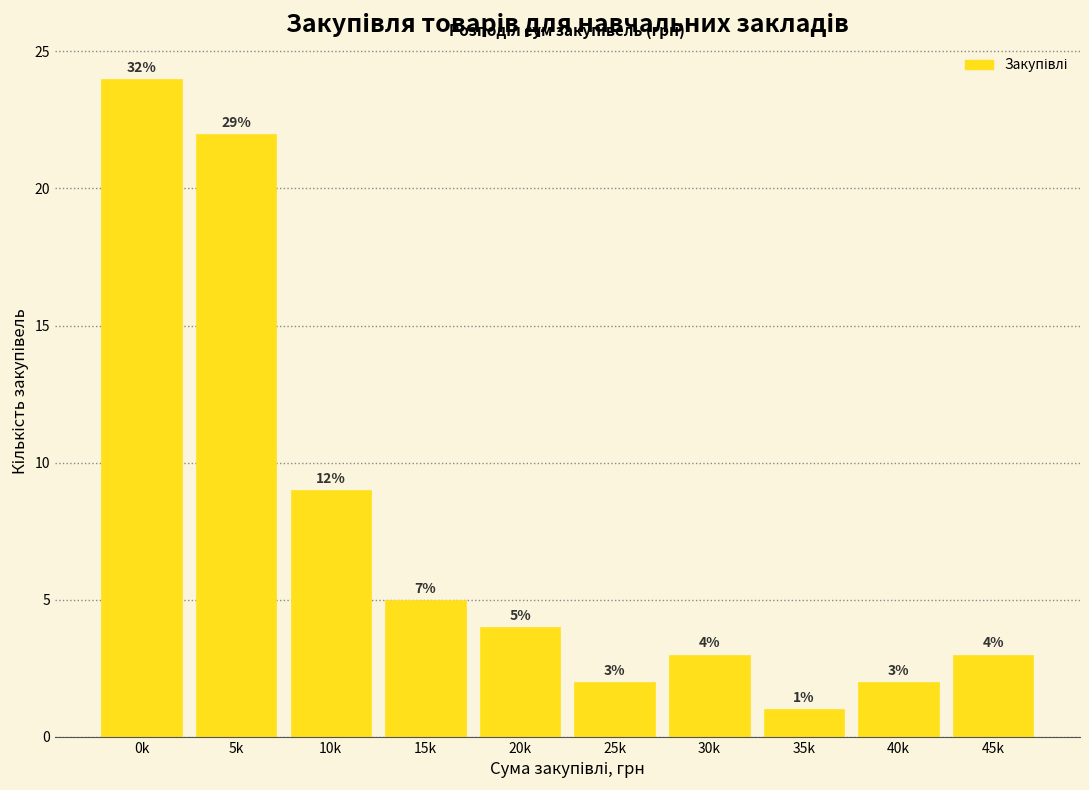

Reading left to right, transcribe all the data shown in this chart.

24	22	9	5	4	2	3	1	2	3